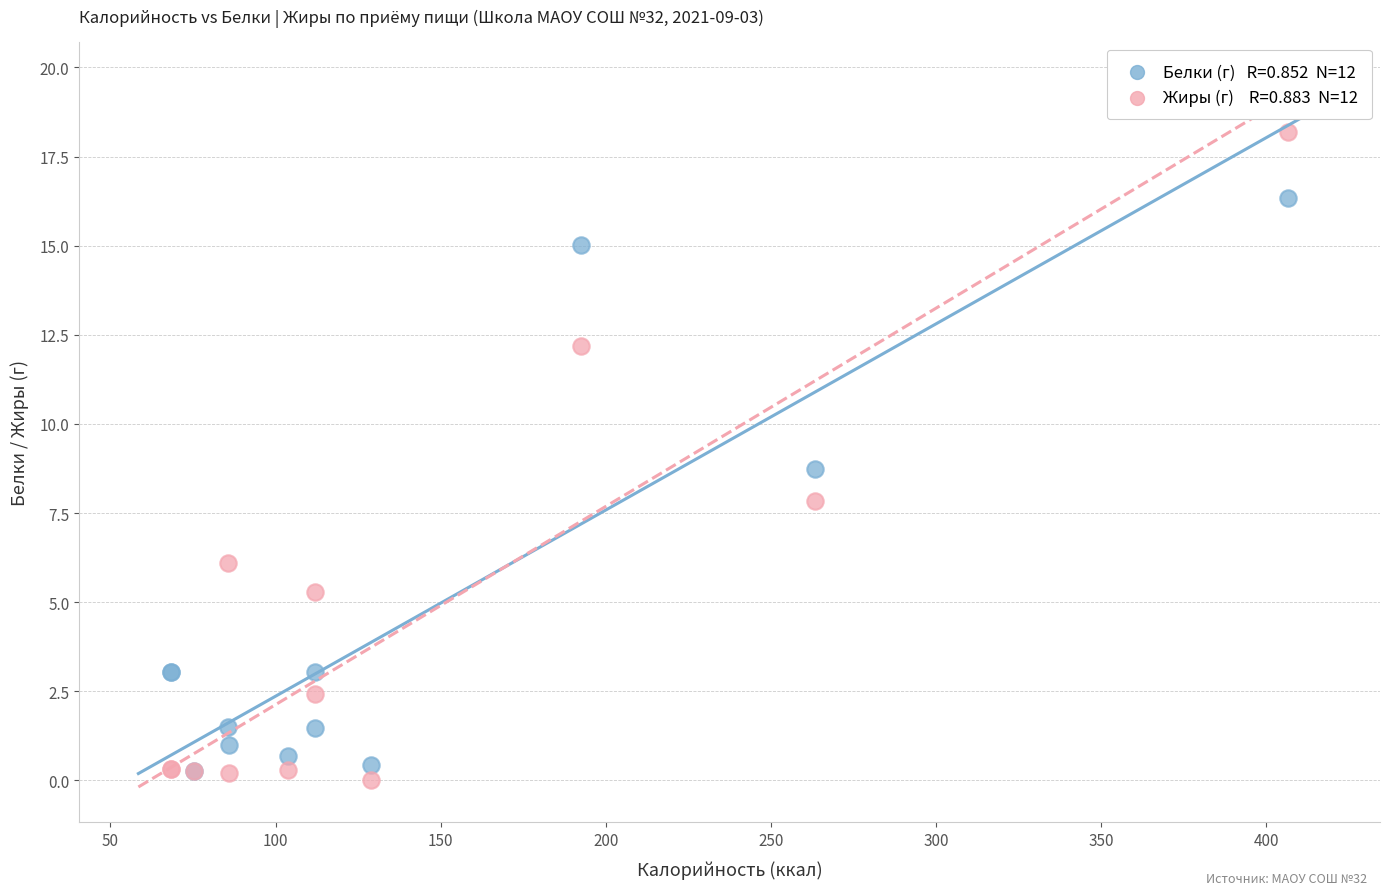

Across all series, what Y value is closest to 9?

8.7